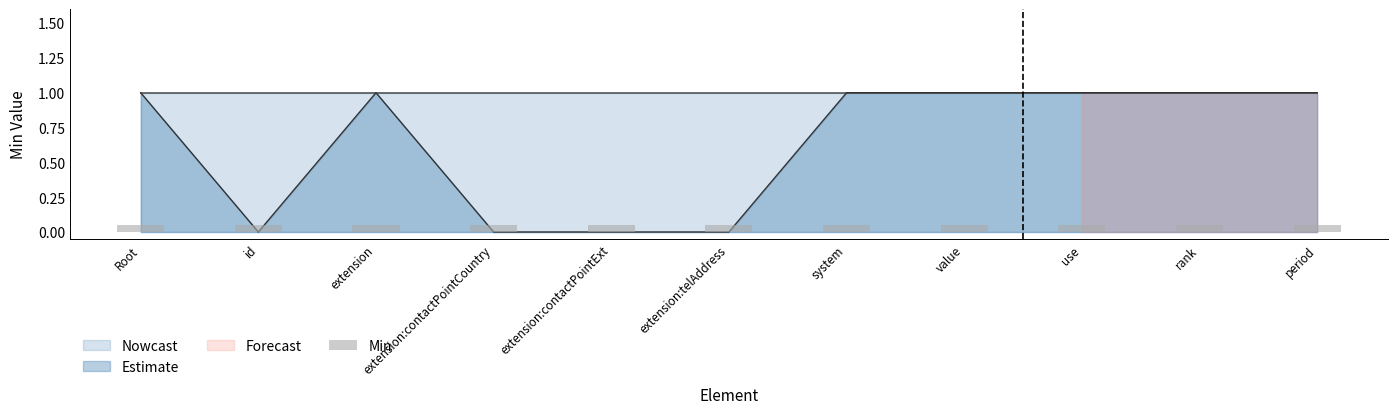

Count the Estimate Upper values in the range 0 to 1.

11